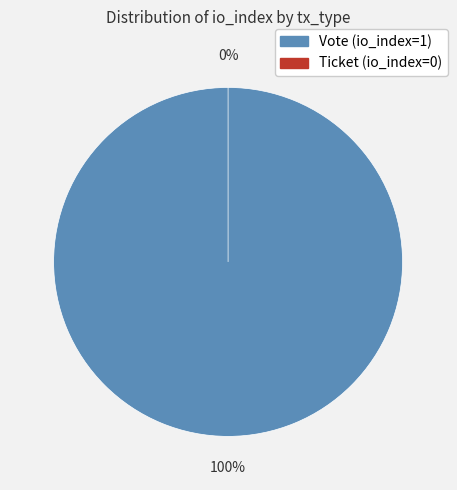

To the nearest percent, what portion does Vote (io_index=1) represent?

100%